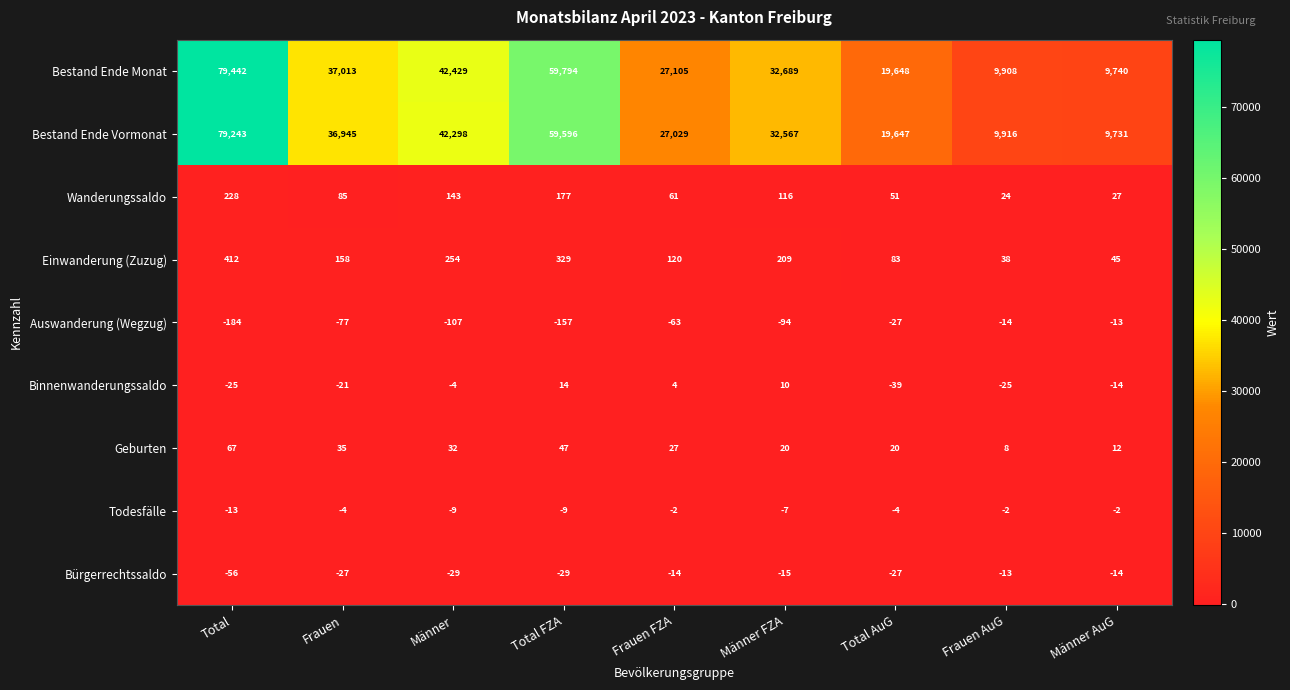

How many data points does each series have?

9